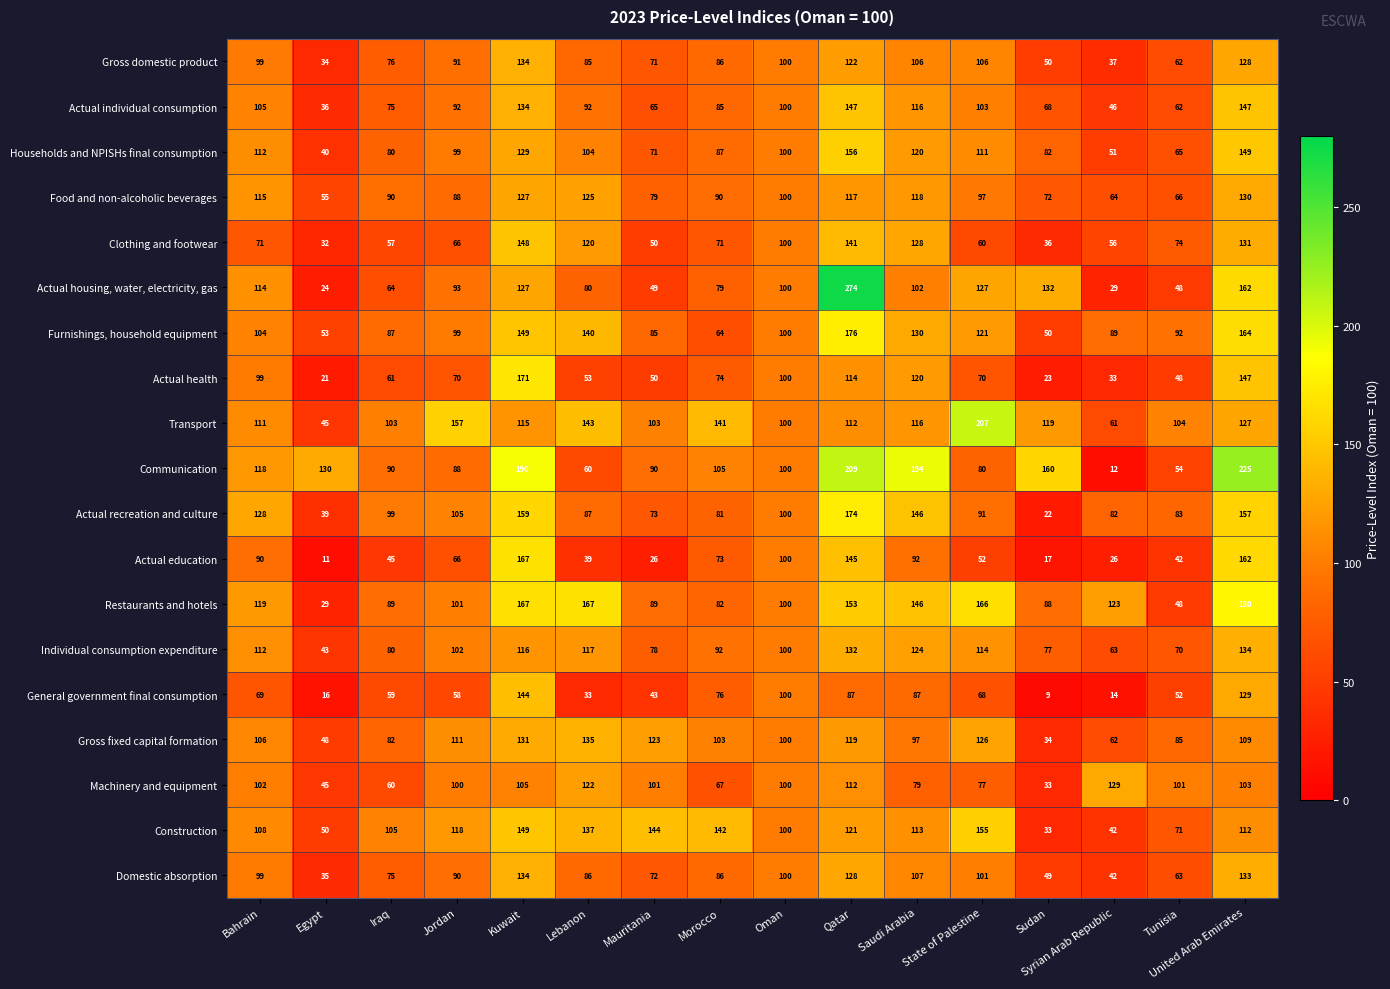

True or false: Individual consumption expenditure has a value of 15 at Egypt.

False